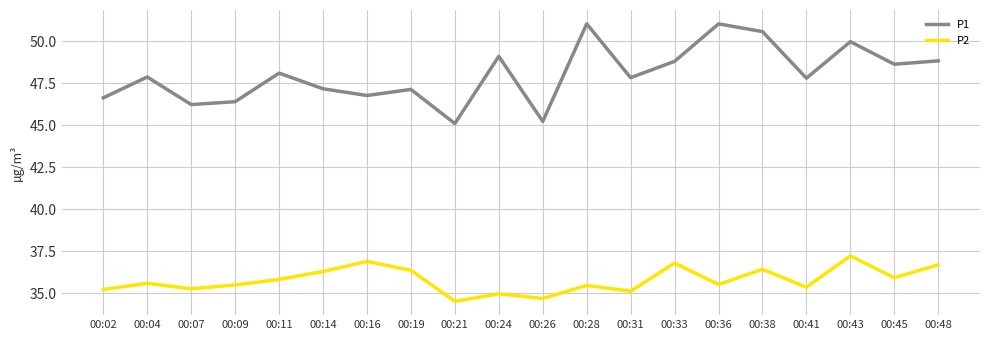

True or false: P2 and P1 cross at least once.

False